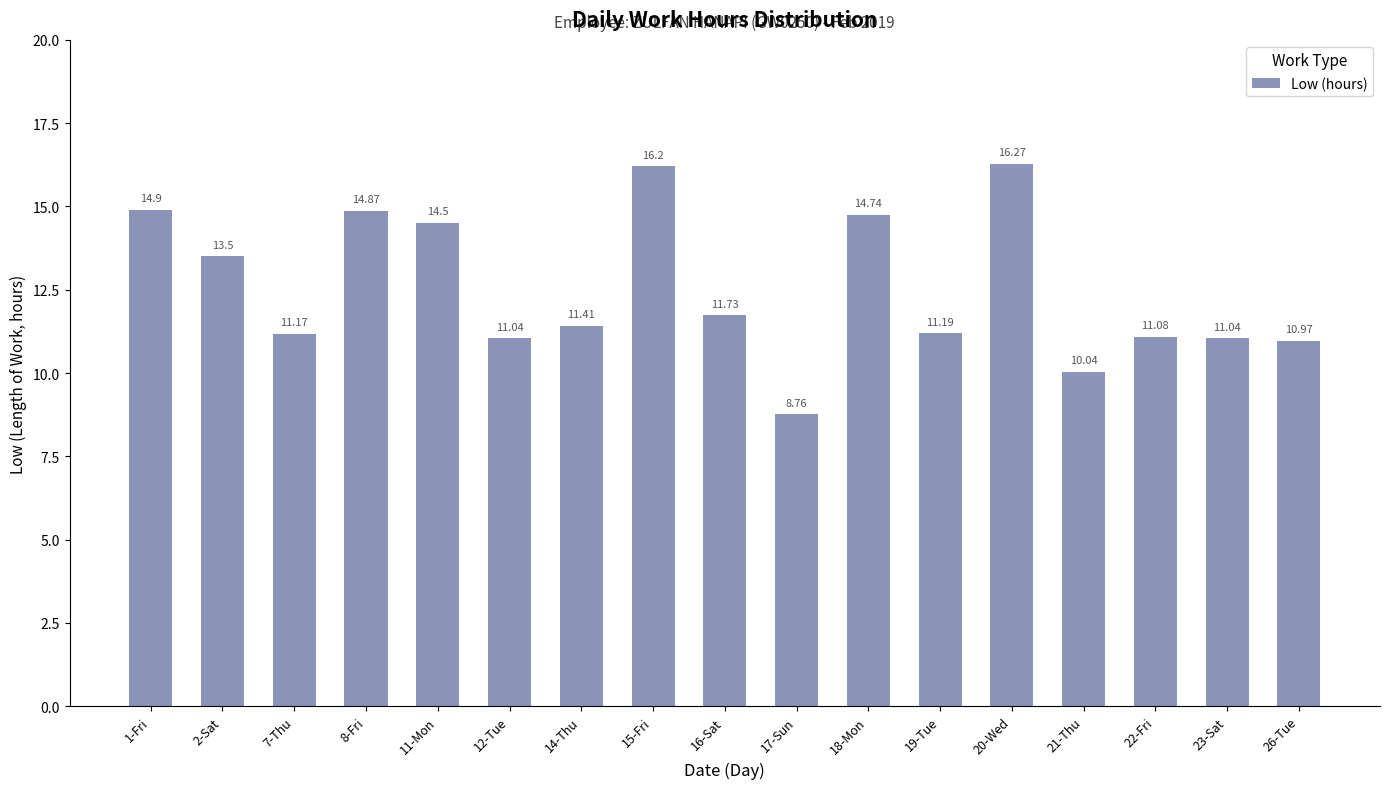

At which label is the value closest to 12?

16-Sat